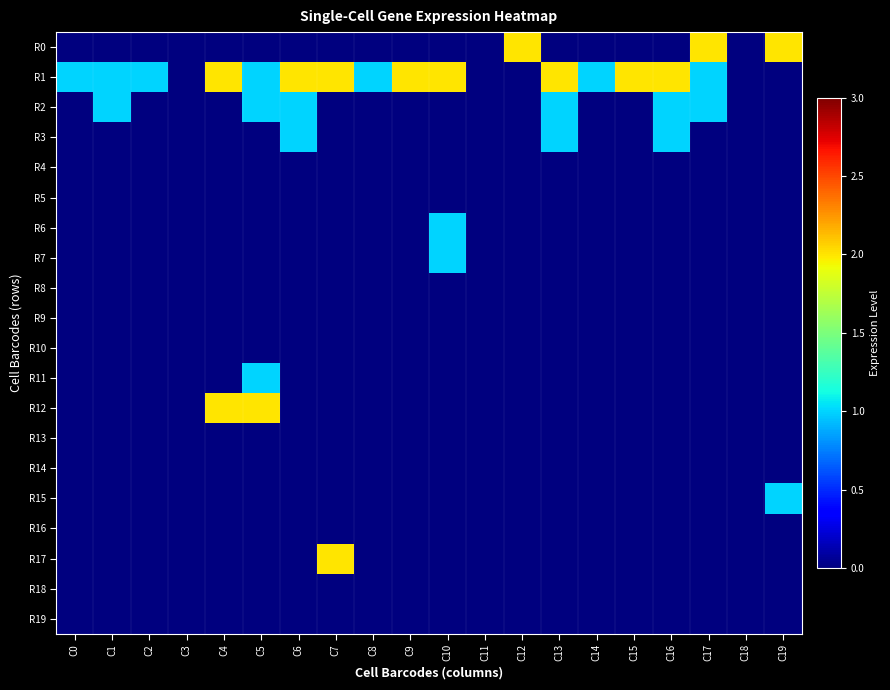

What is the spread (max minus min) of values at C16?

2